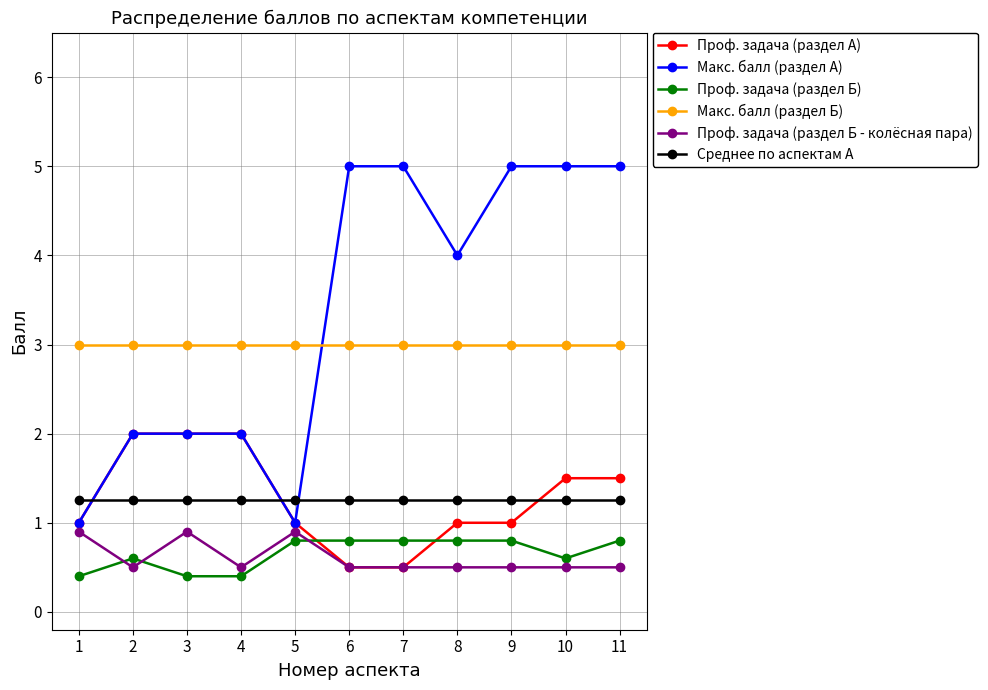

What is the value of the Проф. задача (раздел А) point at the 7th from the left?

0.5